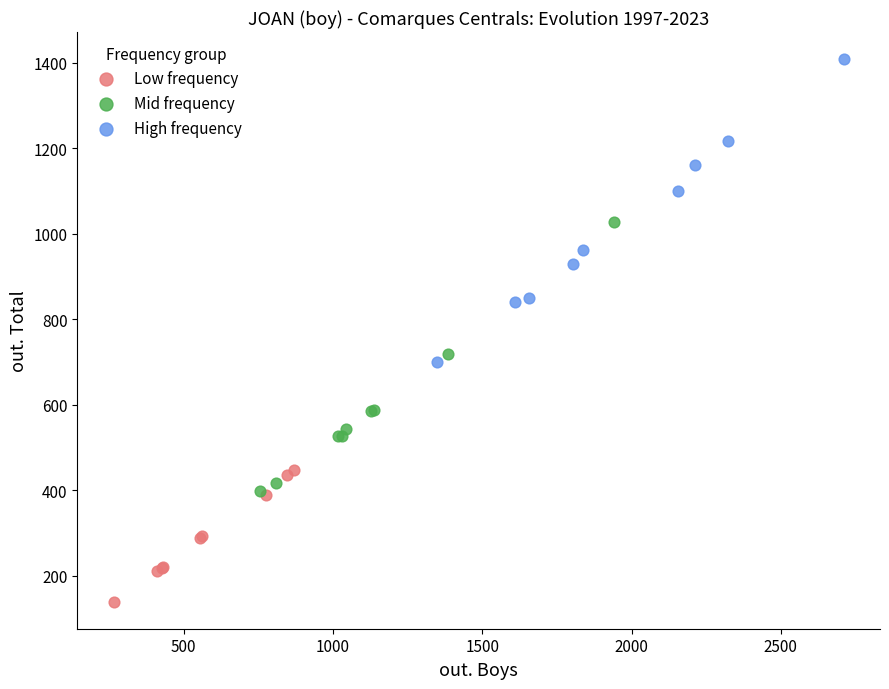

Which series has the widest spread of Y values?

High frequency